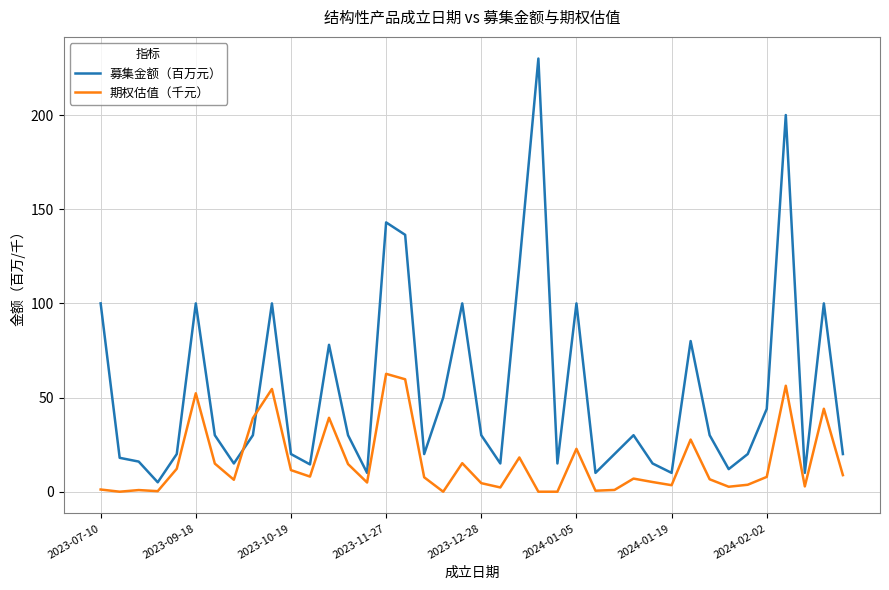

What is the maximum value shown in the chart?

230.0